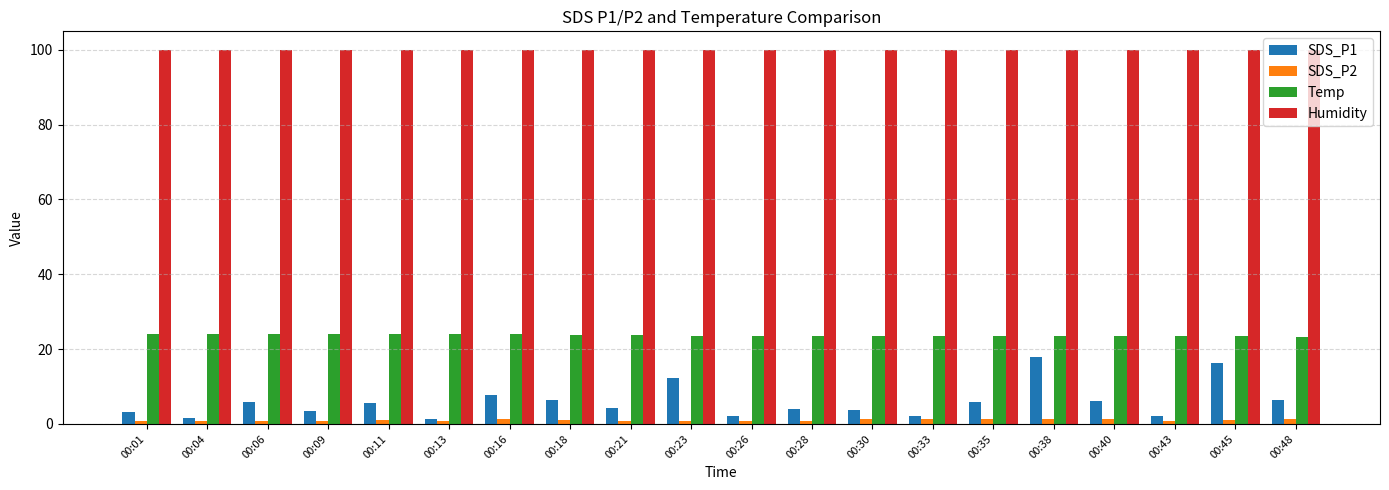

What is the value of the Temp bar at the 9th from the left?

23.7